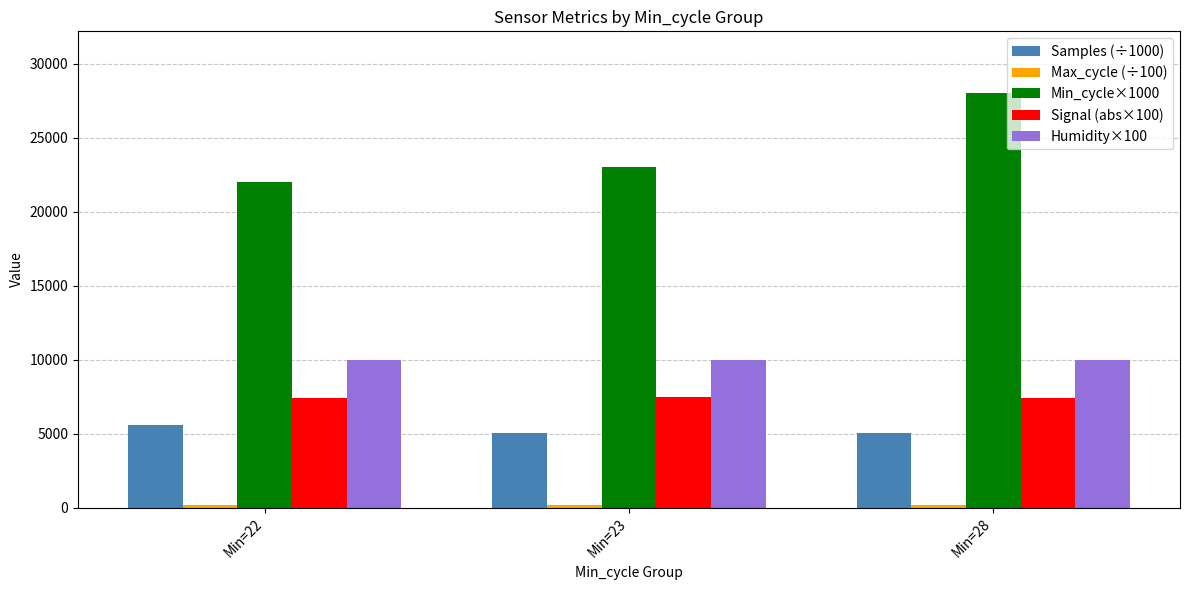

Which series has the largest total across all categories?

Min_cycle×1000